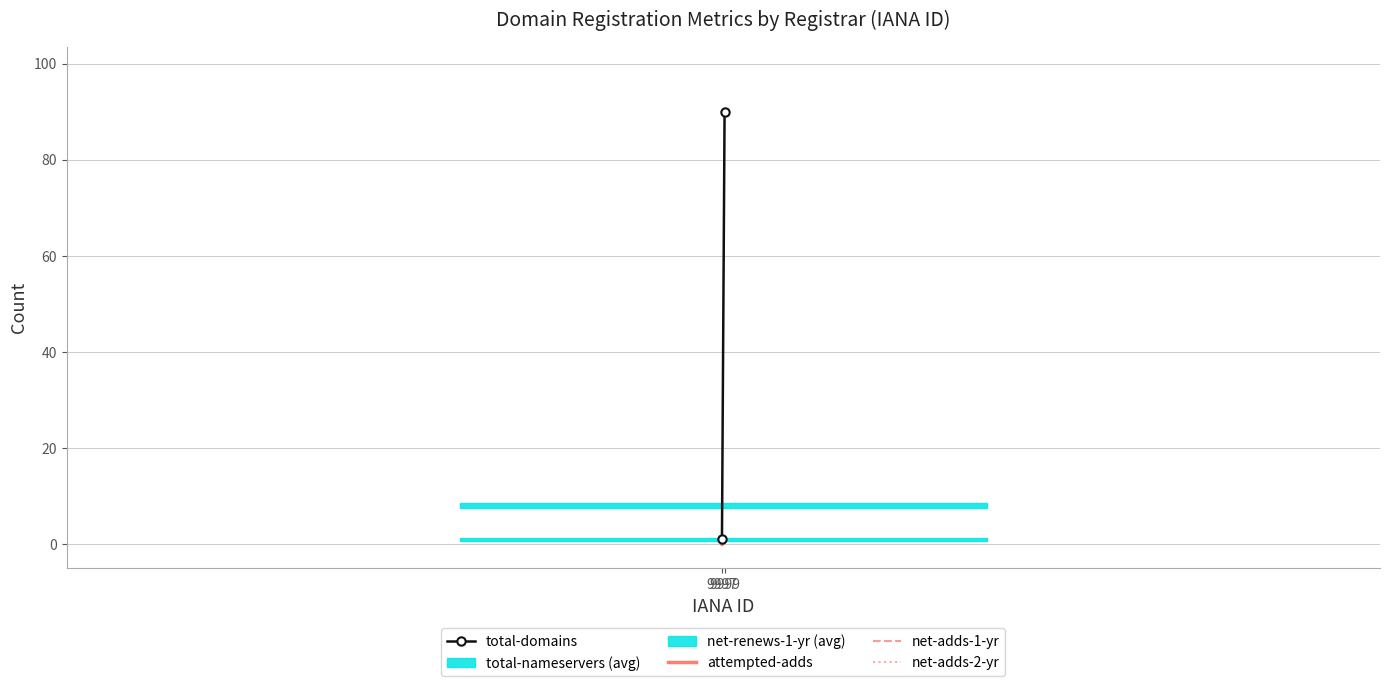

Which has a higher value, 9997 or 9999?

9999